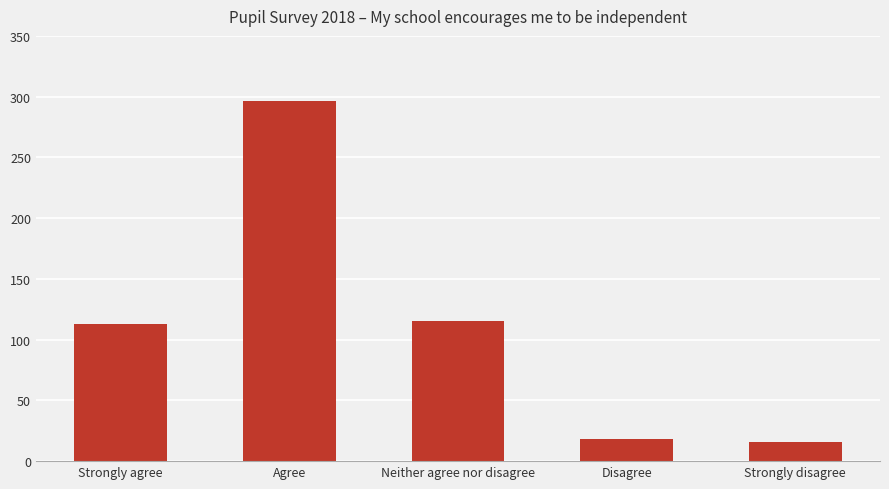

Where is the data nearest to the value 156?

Neither agree nor disagree